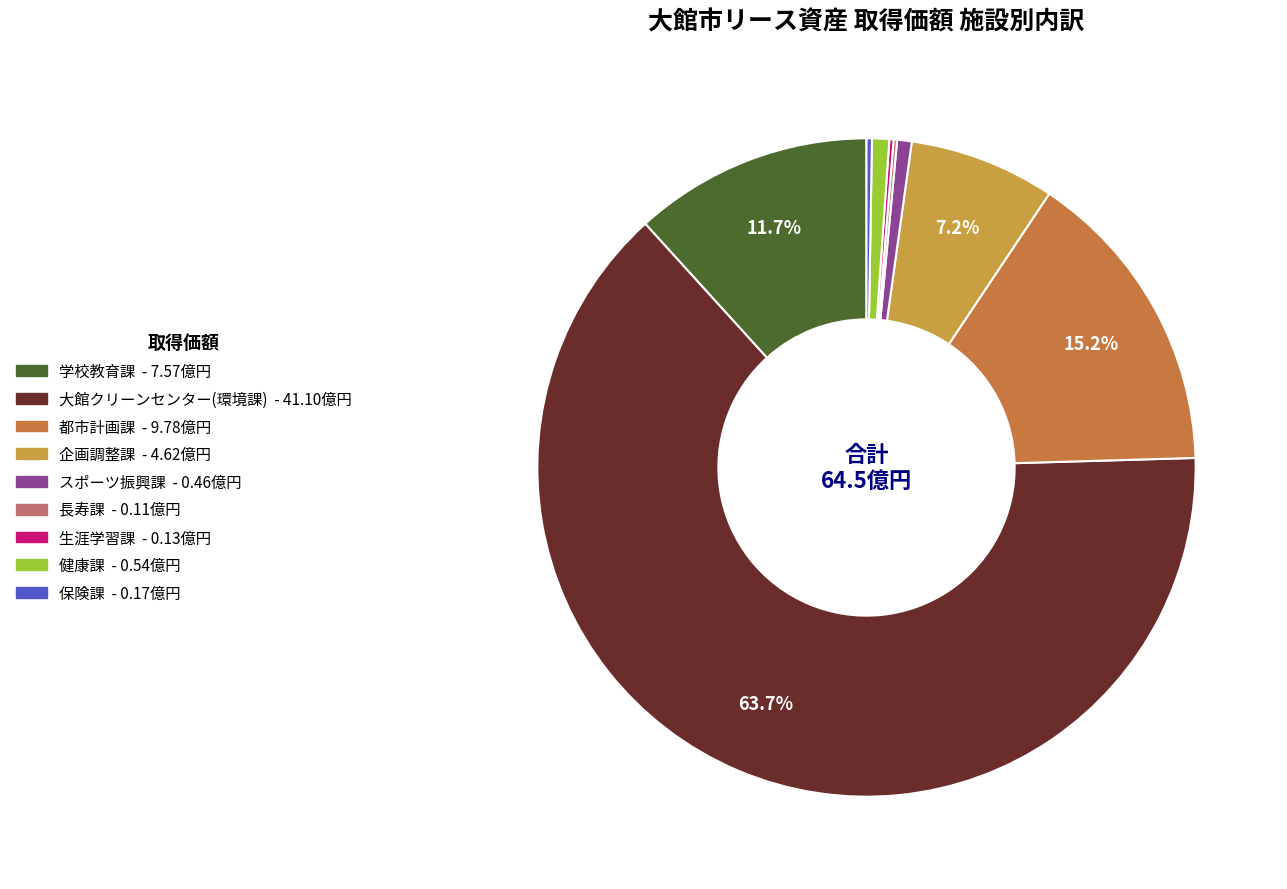

True or false: 健康課 accounts for 1% of the total.

True